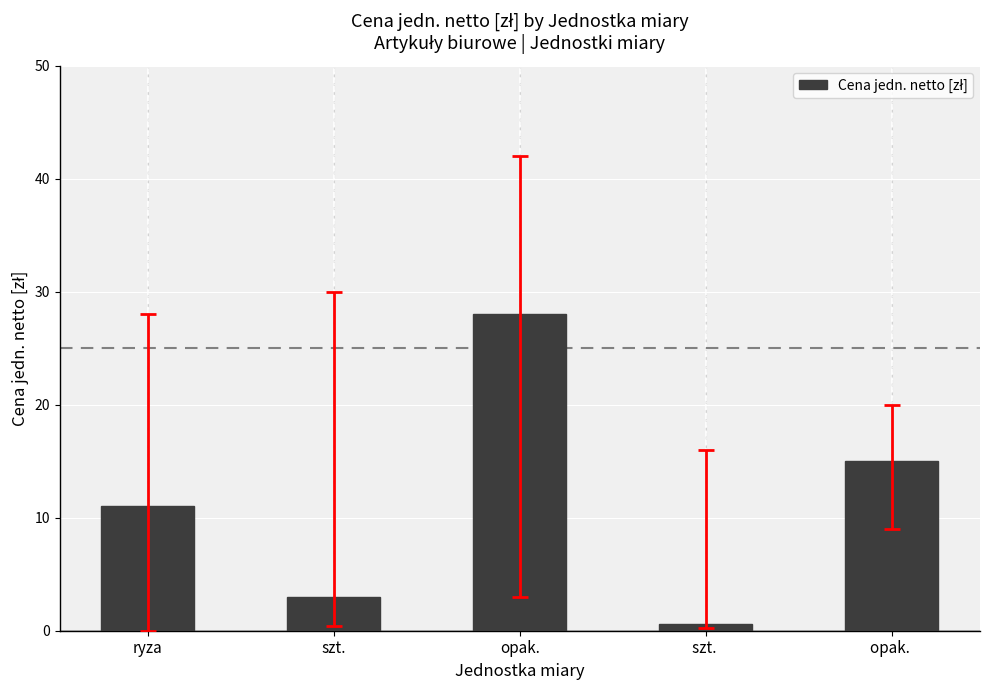

What is the change in value from opak. to opak. ?

-13.0